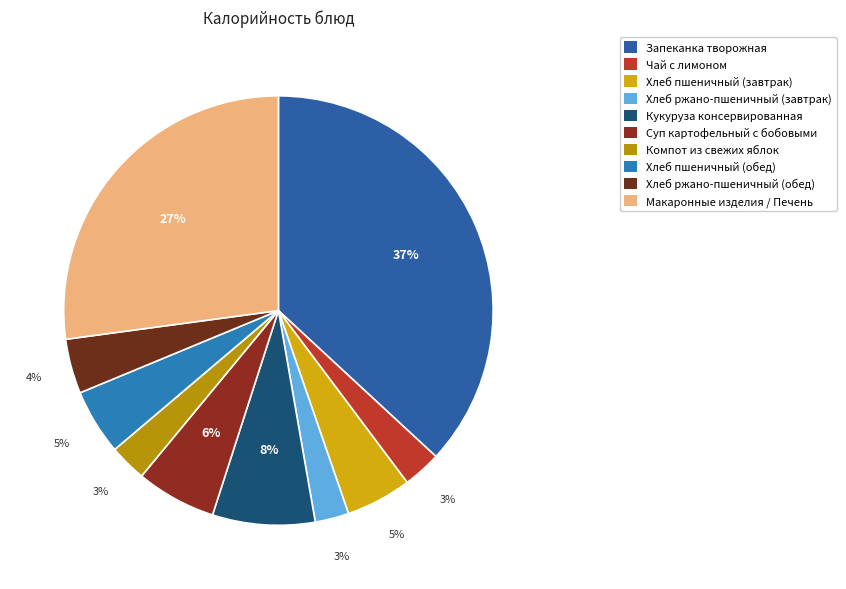

Count the number of slices in the pie.

10